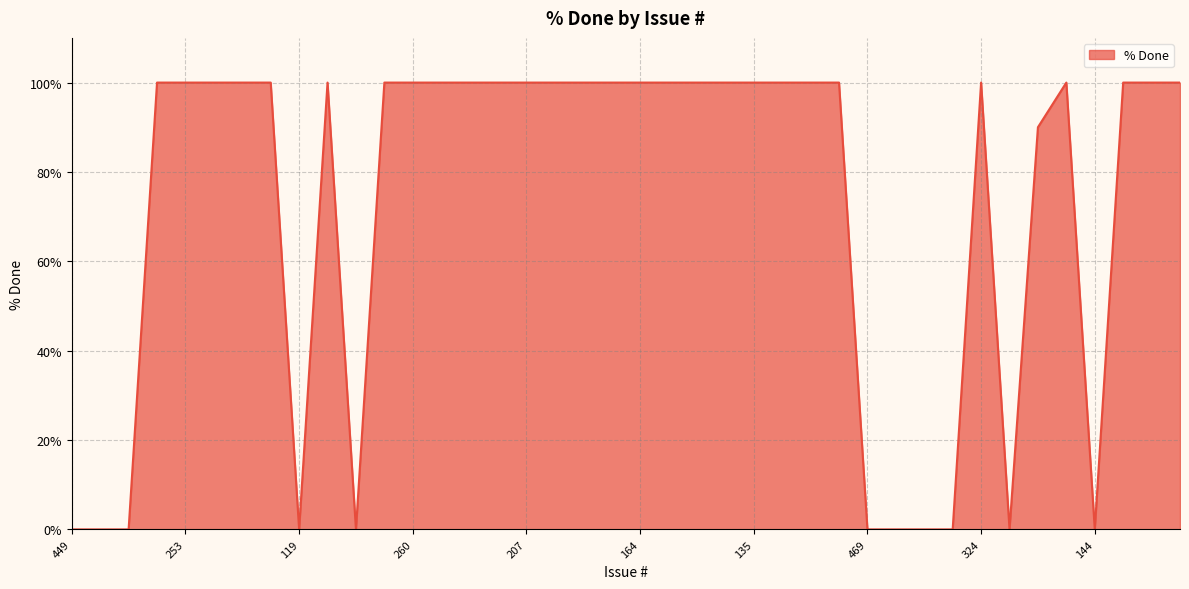

What is the greatest value displayed?

100